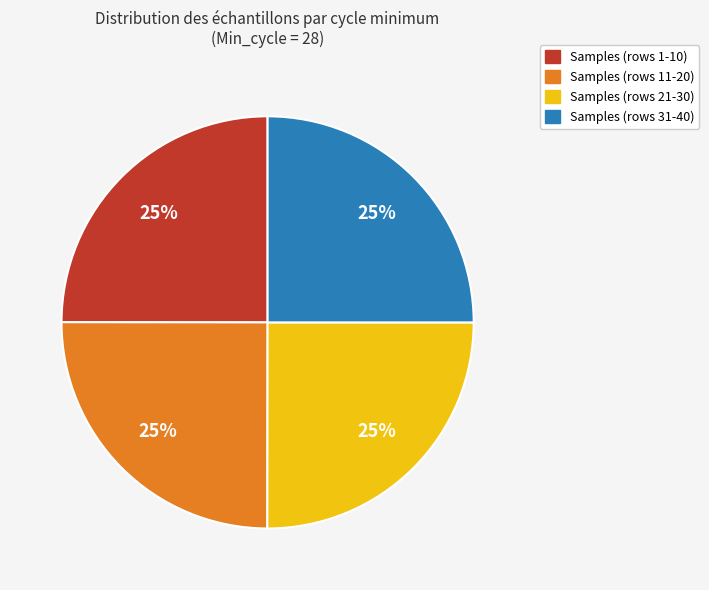

What is the ratio of the value at Samples (rows 31-40) to the value at Samples (rows 1-10)?

1.0